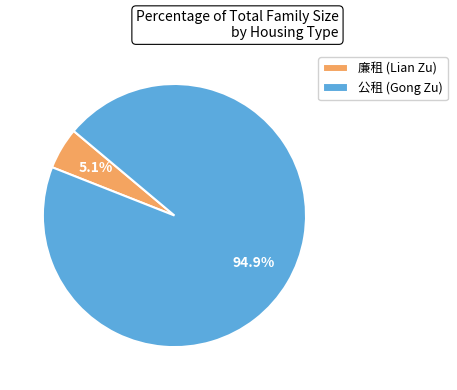

How many slices are in this pie chart?

2